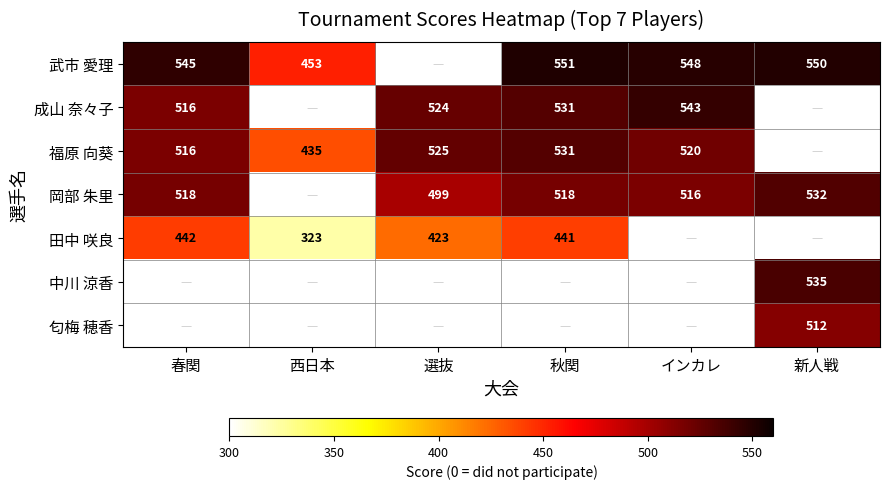

Is it true that 福原 向葵 equals 100 at 西日本?

False